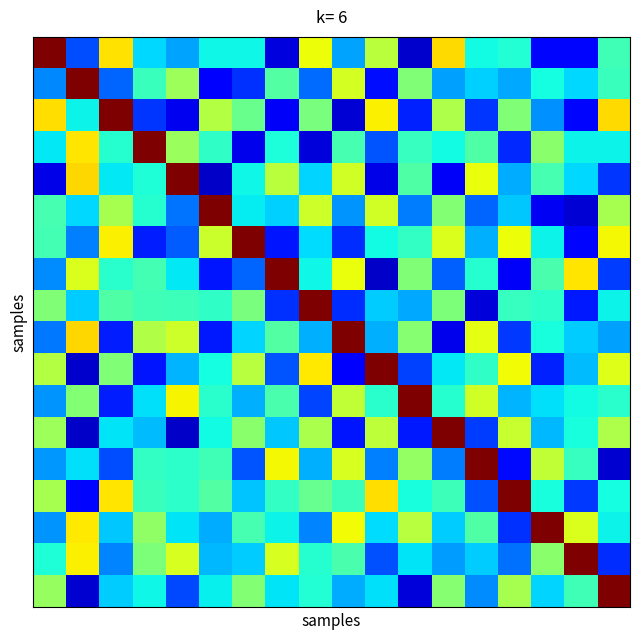

Count the number of data series in this chart.

18